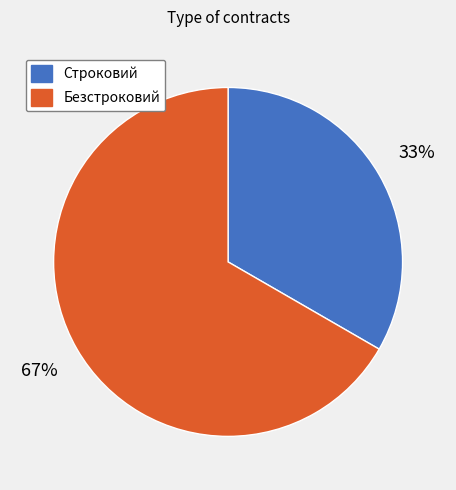

Is the sum of Строковий and Безстроковий greater than half?

Yes